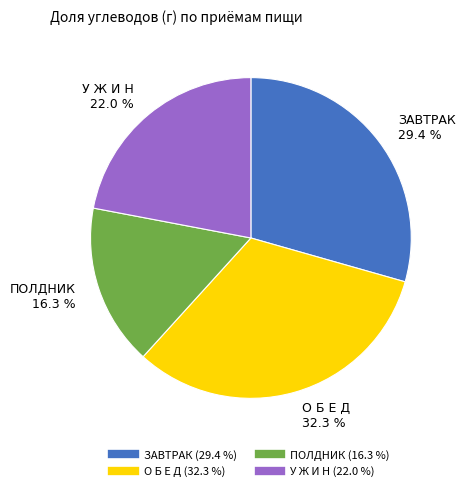

Which category has the biggest portion of the pie?

О Б Е Д